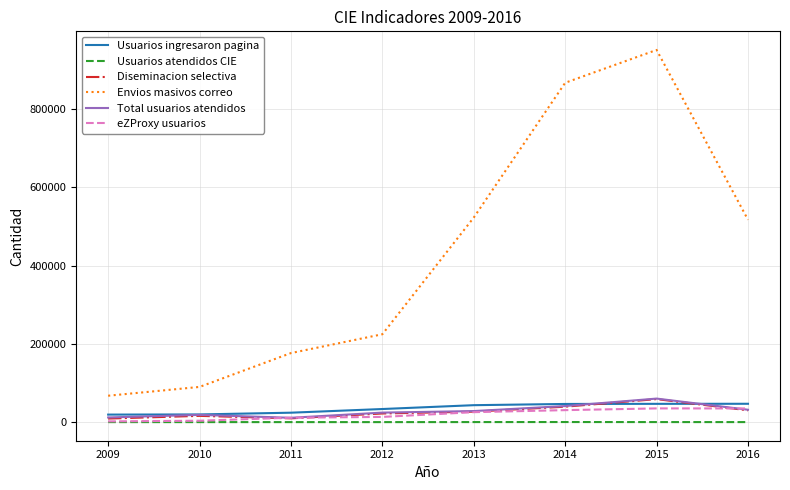

Which series has the largest total across all categories?

Envios masivos correo